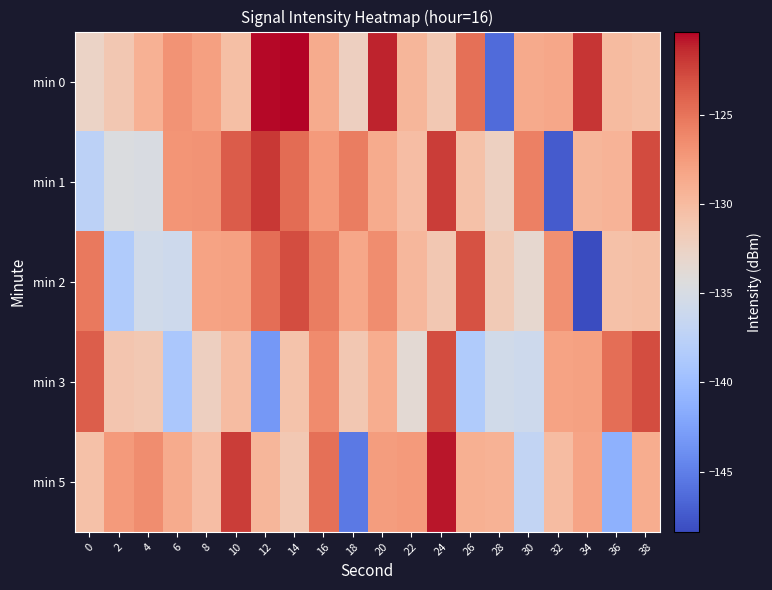

Count the number of categories in the chart.

20